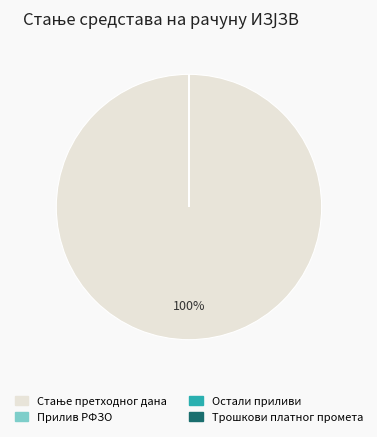

Is there any slice that represents more than half of the pie?

Yes